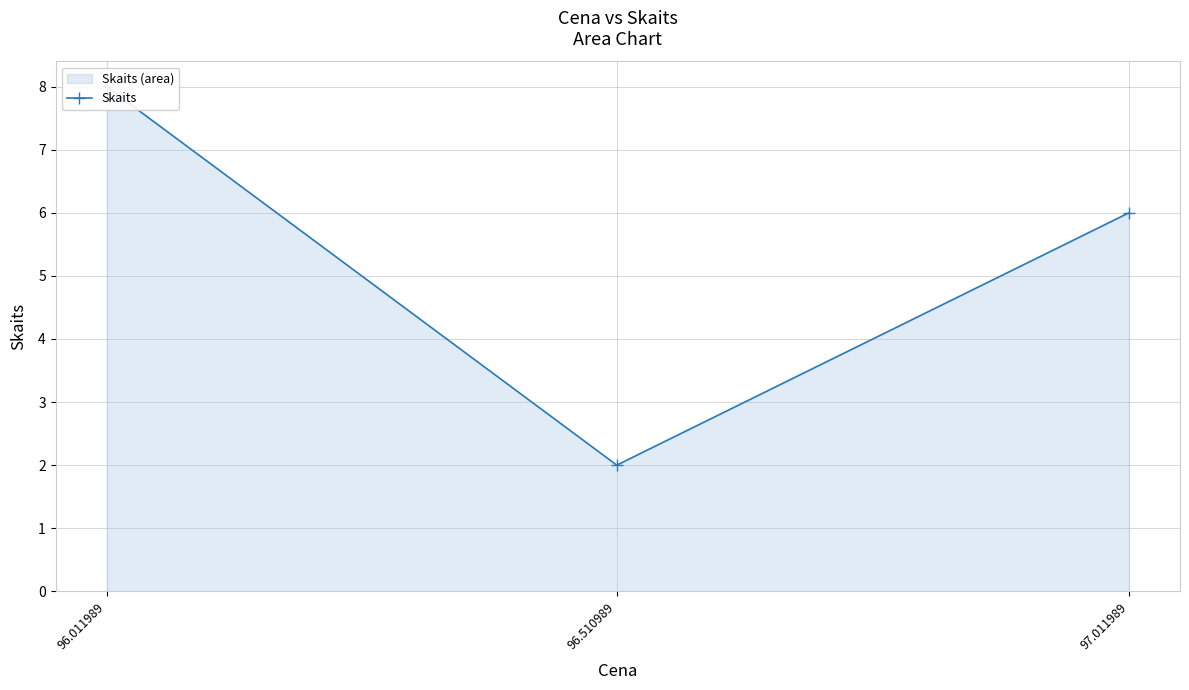

How many values are between 2 and 8?

3